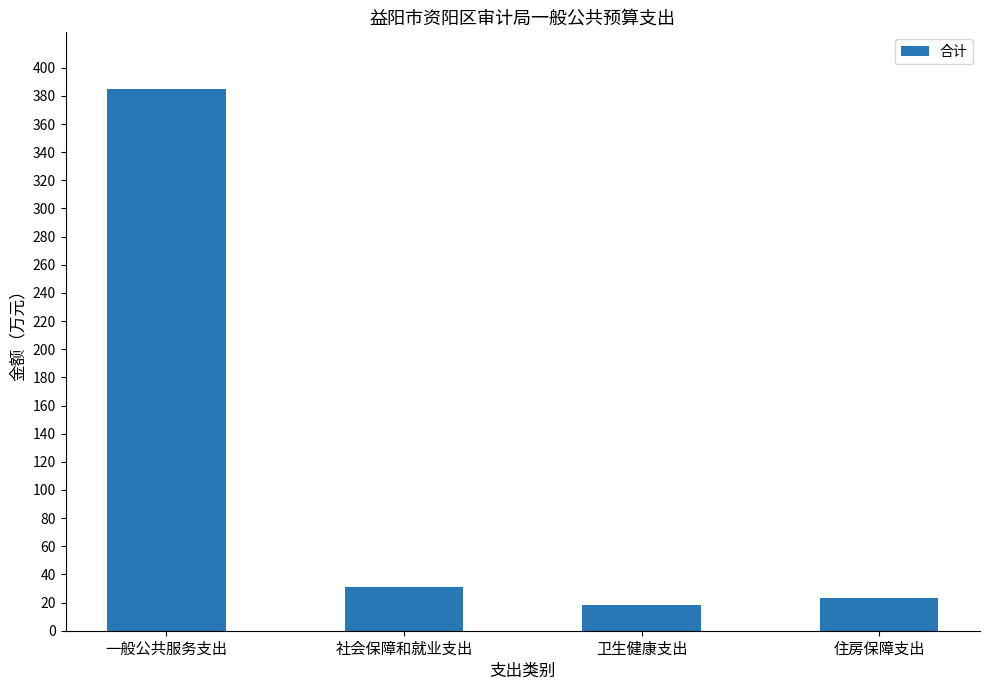

What is the sum of all values?

457.6